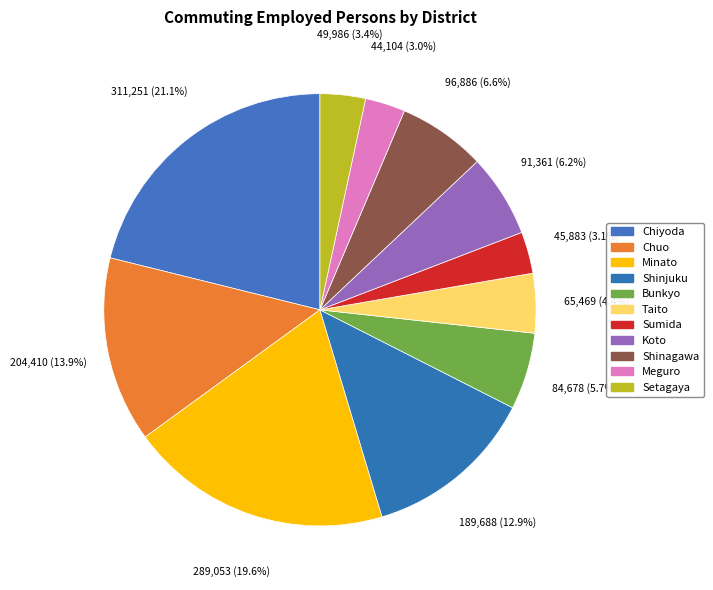

To the nearest percent, what is the difference between the largest and smallest slice percentages?

18%